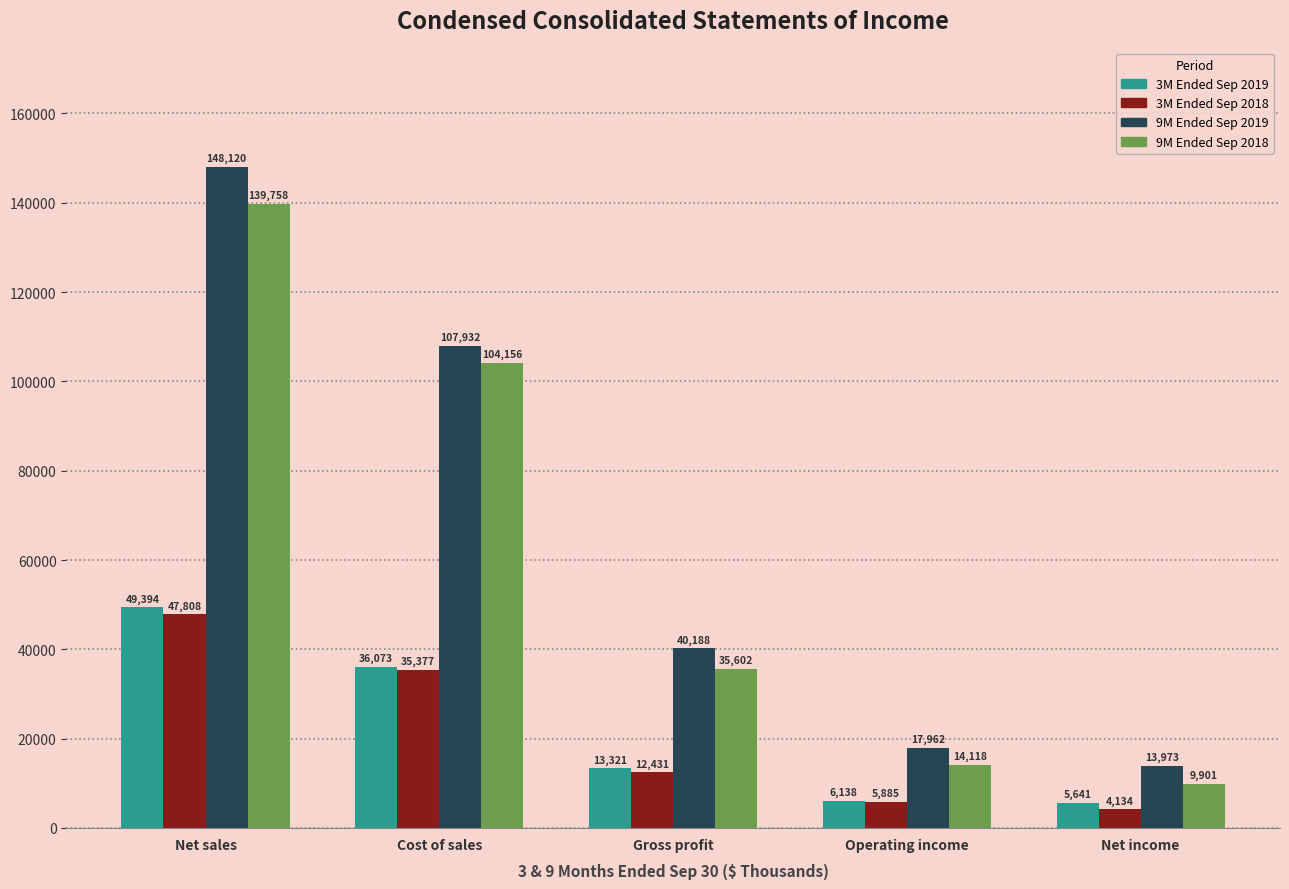

Reading left to right, transcribe all the data shown in this chart.

3M Ended Sep 2019: Net sales=49394	Cost of sales=36073	Gross profit=13321	Operating income=6138	Net income=5641
3M Ended Sep 2018: Net sales=47808	Cost of sales=35377	Gross profit=12431	Operating income=5885	Net income=4134
9M Ended Sep 2019: Net sales=148120	Cost of sales=107932	Gross profit=40188	Operating income=17962	Net income=13973
9M Ended Sep 2018: Net sales=139758	Cost of sales=104156	Gross profit=35602	Operating income=14118	Net income=9901